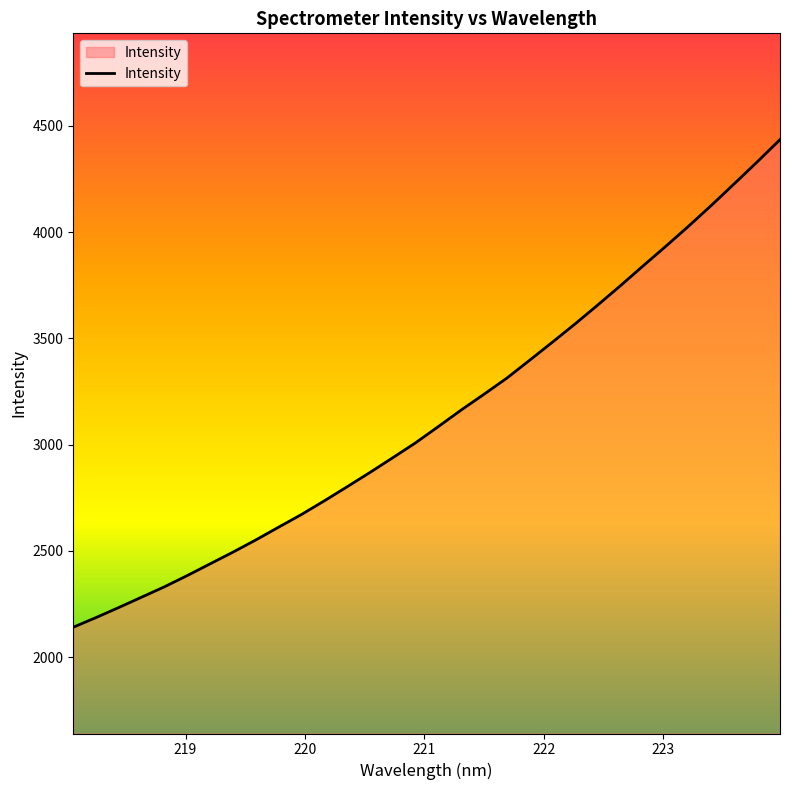

True or false: the data has more than 2 interior local peaks.

False